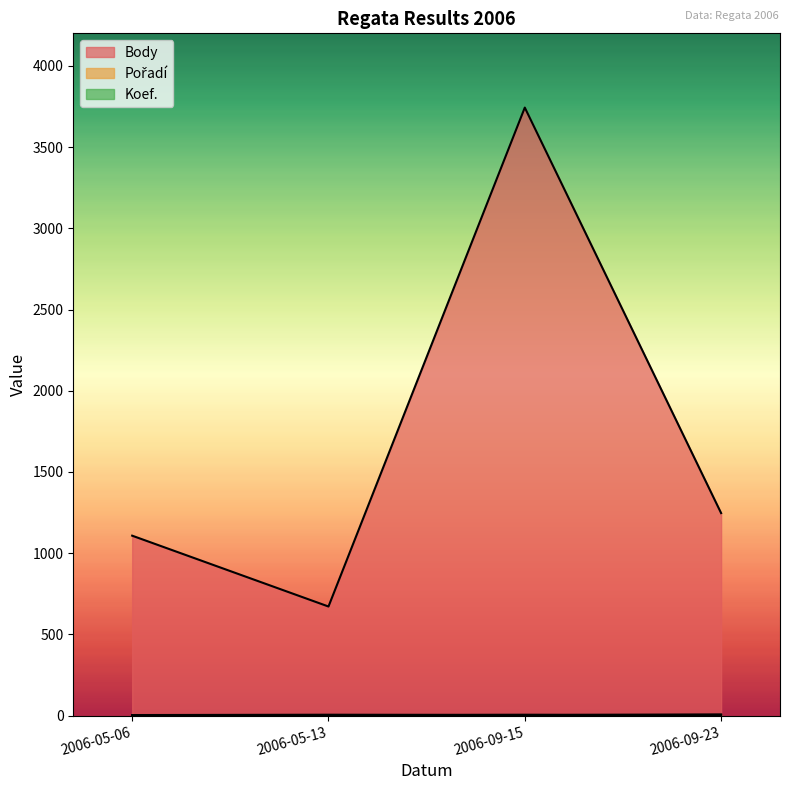

Which category has the highest value in the Koef. series?

2006-09-15